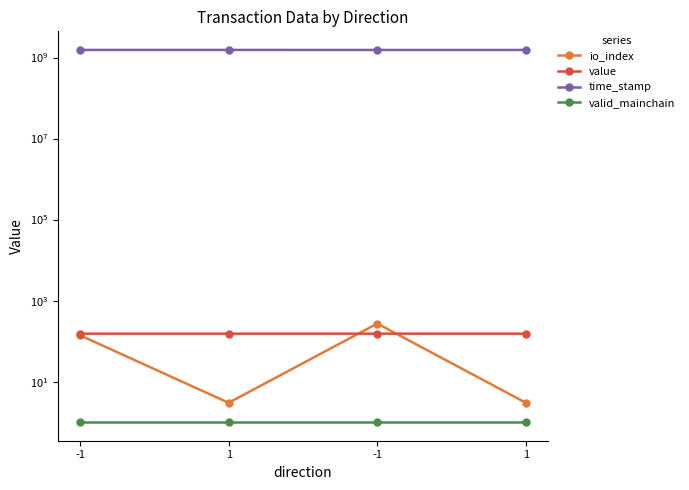

At how many categories does at least one series exceed 509573652?

4